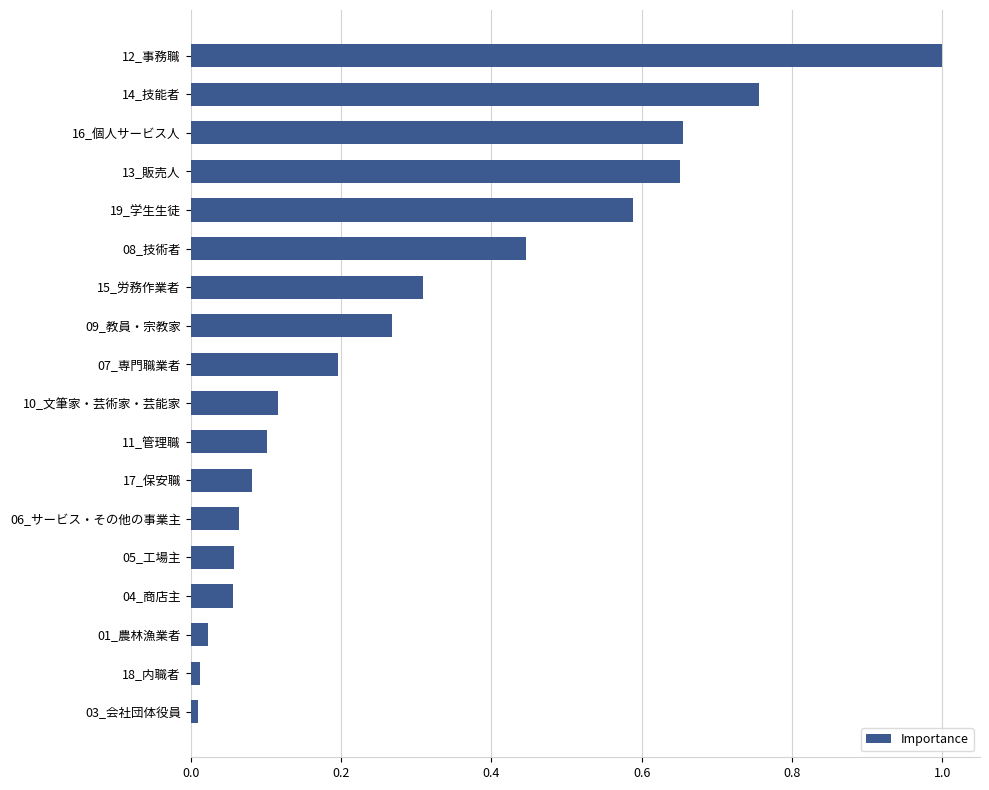

What is the approximate value at 12_事務職?

1.0